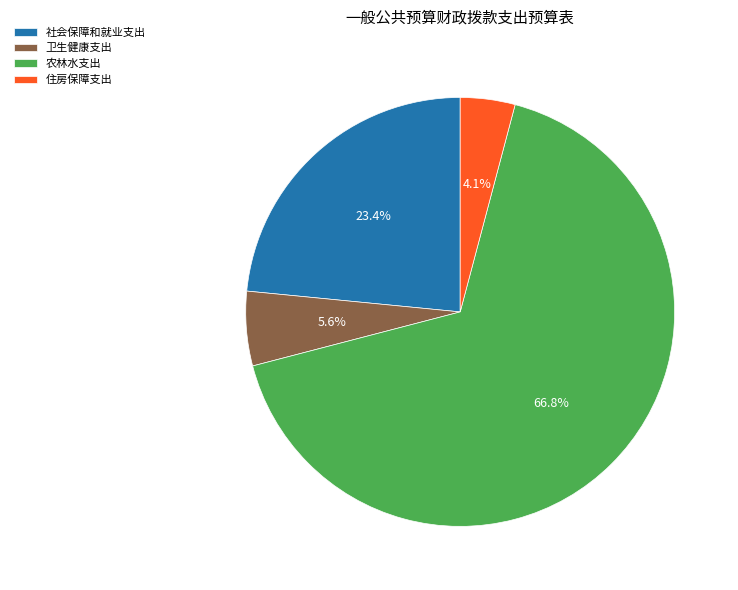

Count the number of slices in the pie.

4